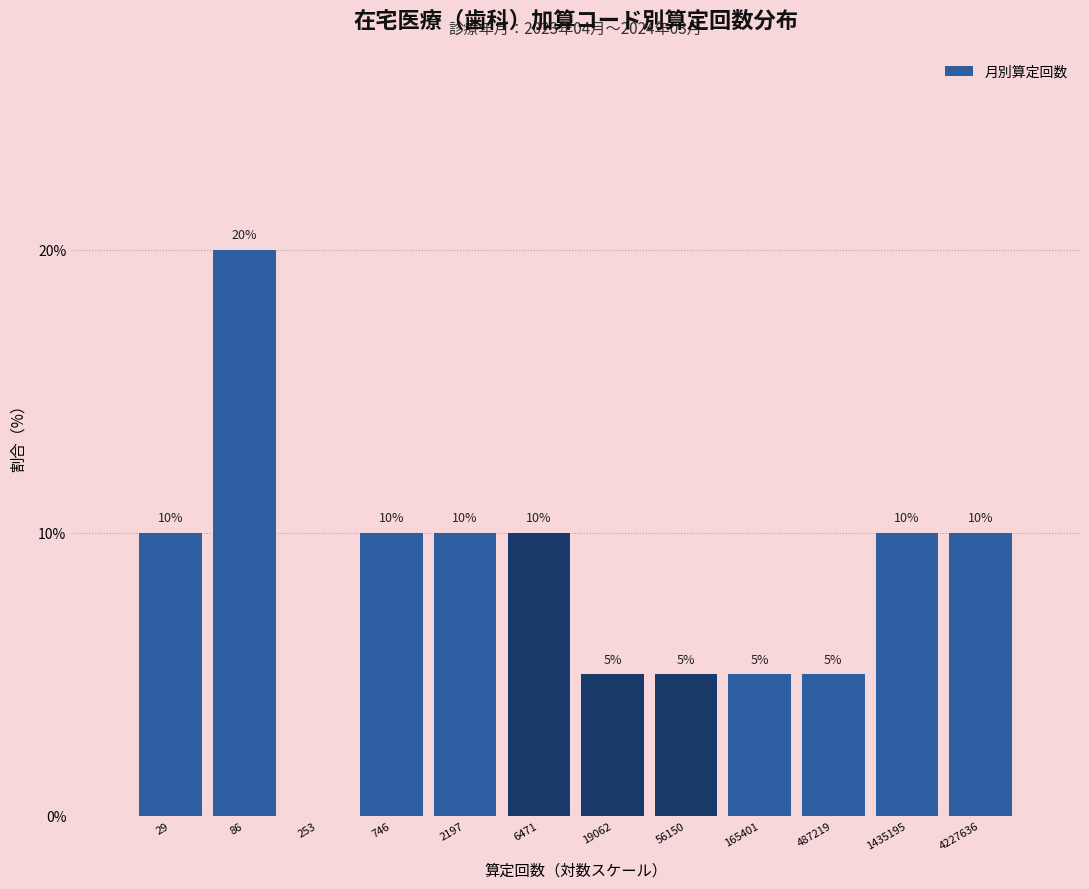

Reading left to right, transcribe all the data shown in this chart.

29=10	86=20	253=0	746=10	2197=10	6471=10	19062=5	56150=5	165401=5	487219=5	1435195=10	4227636=10